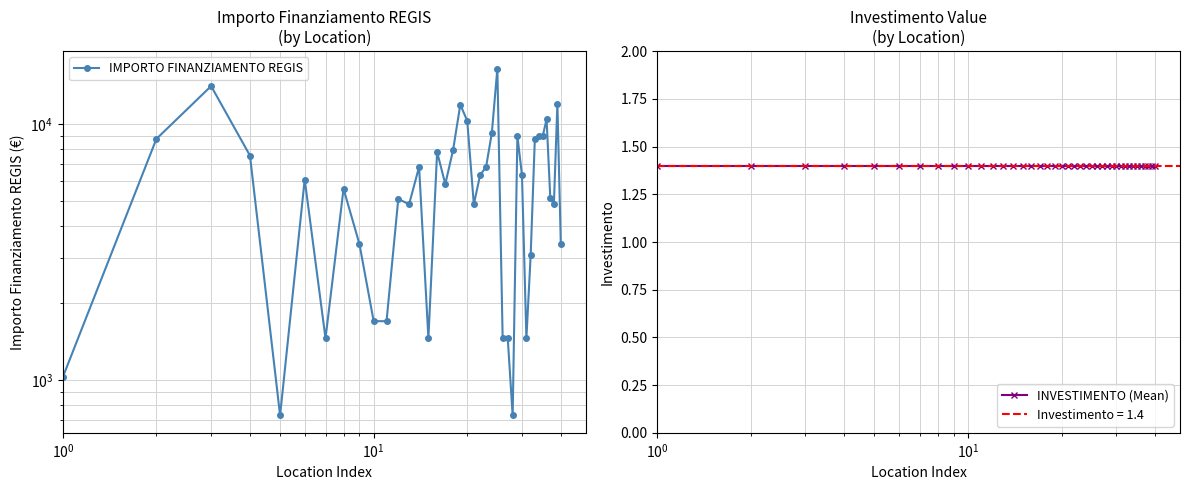

The INVESTIMENTO (Mean) series shows 1.9 at 23. True or false?

False